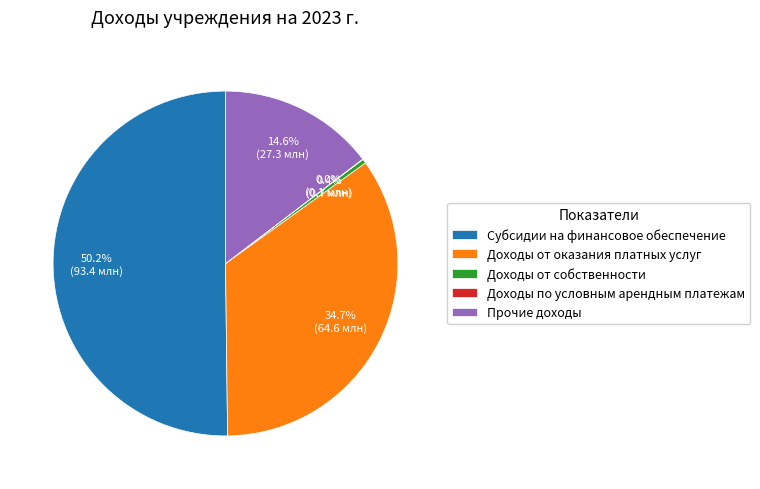

Which has a higher value, Доходы от оказания платных услуг or Субсидии на финансовое обеспечение?

Субсидии на финансовое обеспечение